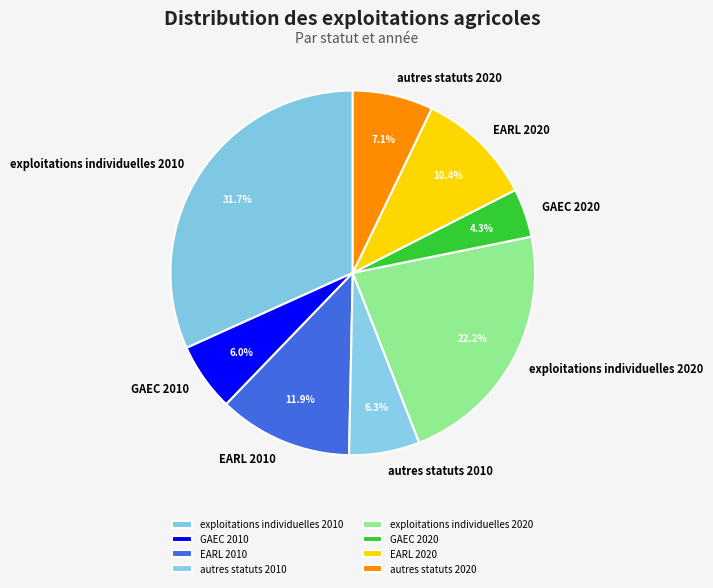

Which category has the smallest portion of the pie?

GAEC 2020